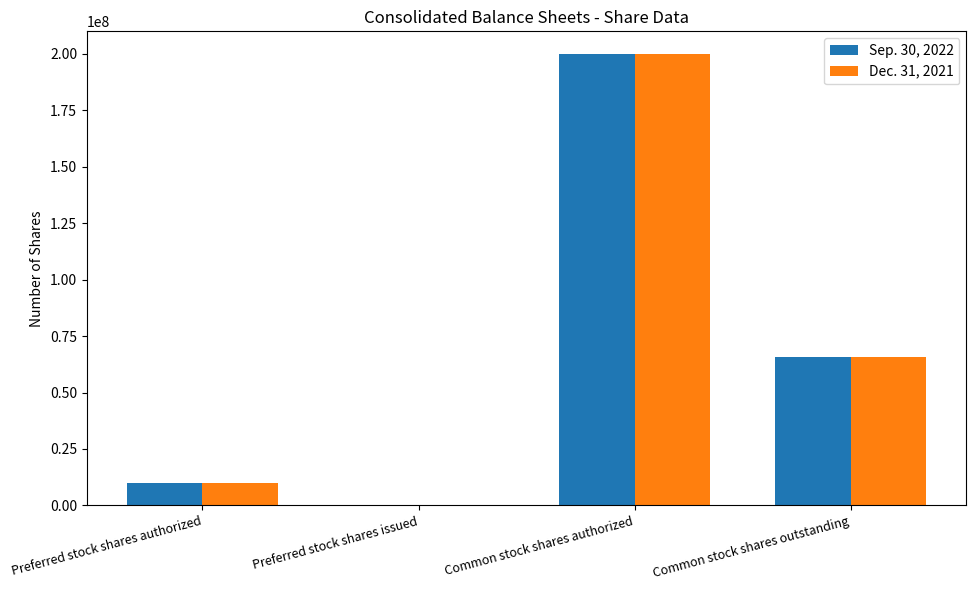

What is the maximum value shown in the chart?

200000000